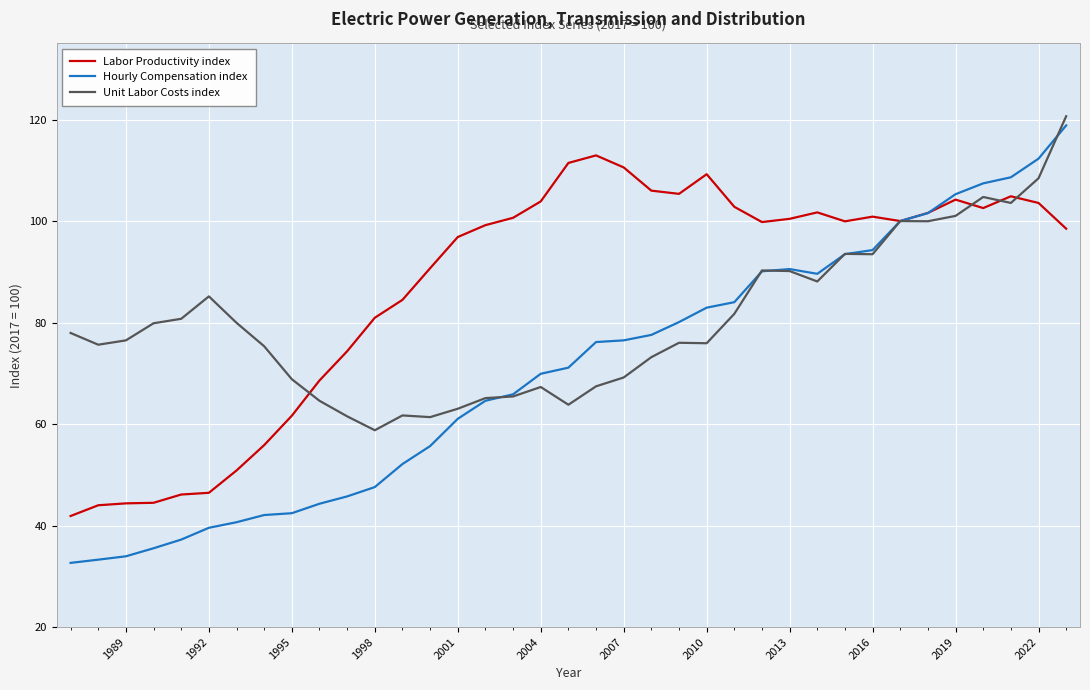

What is the smallest value displayed?

32.6